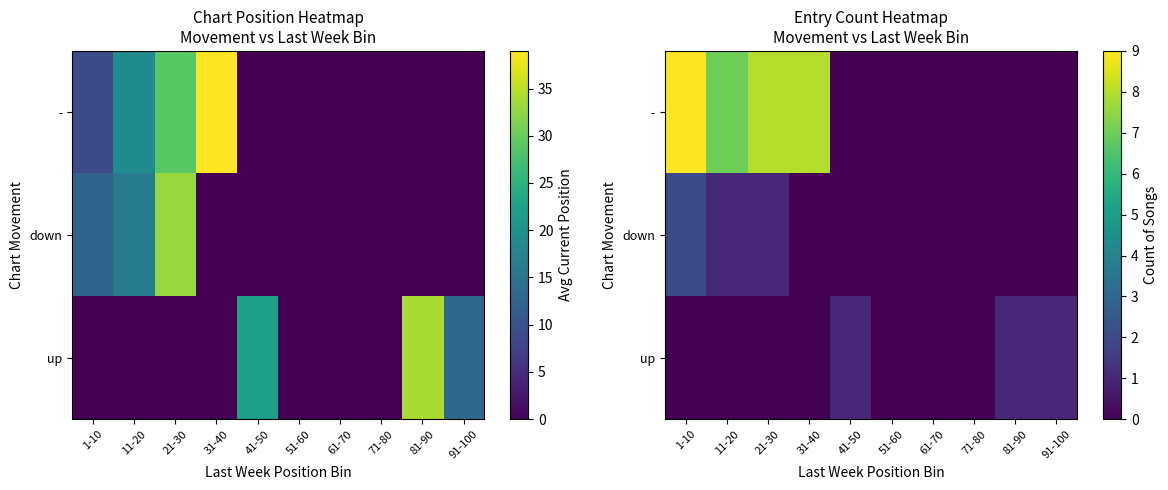

What is the difference between the second highest and minimum values in the down series?

1